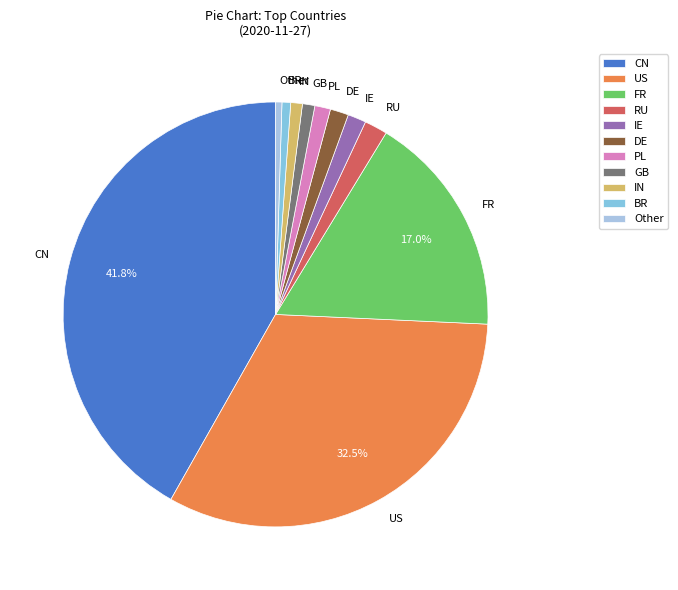

The IE slice represents 1% of the pie. True or false?

True